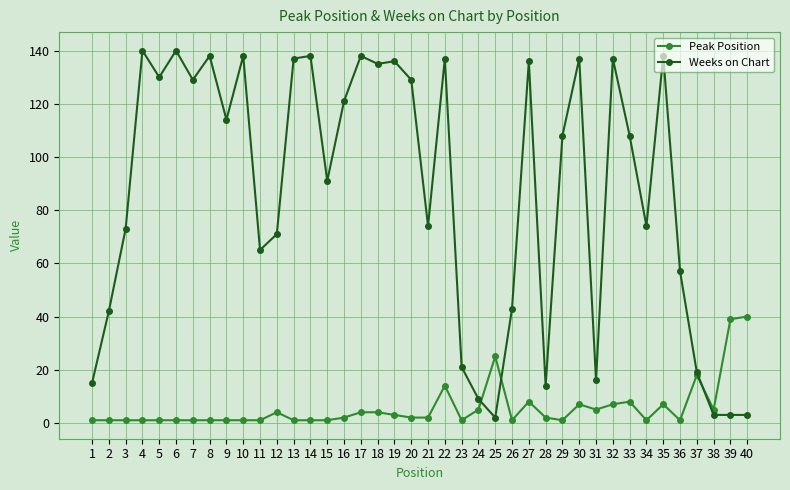

What is the value of the Weeks on Chart point at the 16th from the left?

121